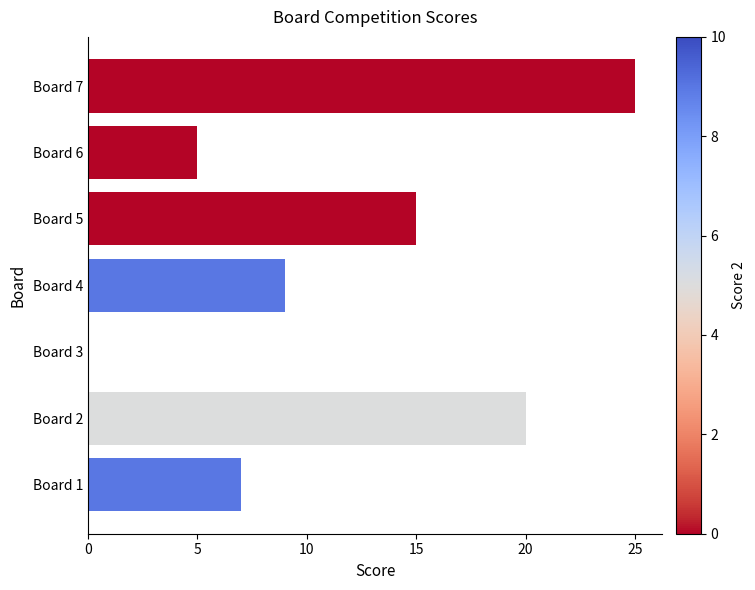

Which has a higher value, Board 5 or Board 1?

Board 5